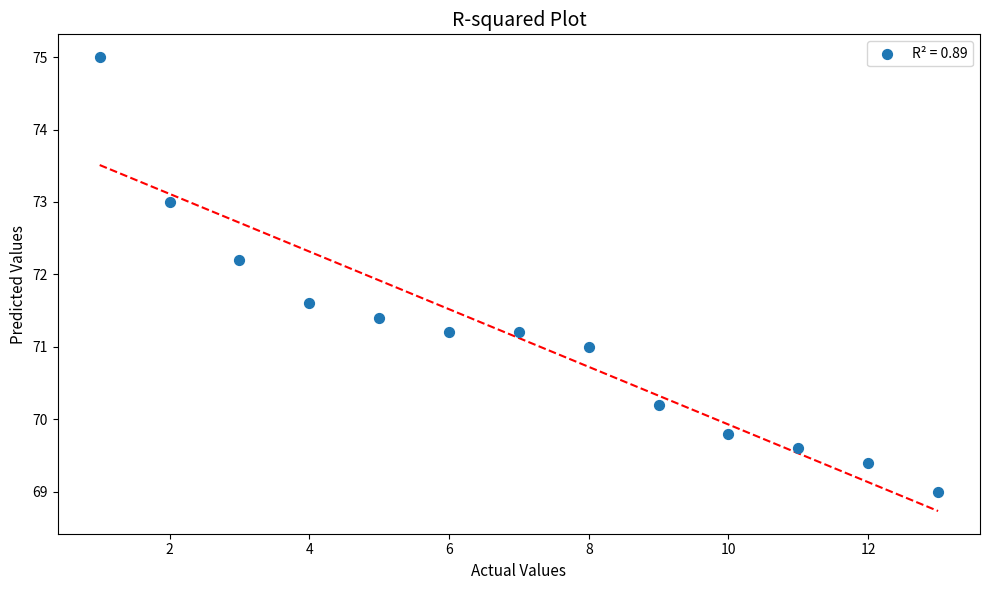

What is the range of X values (max minus min)?

12.0